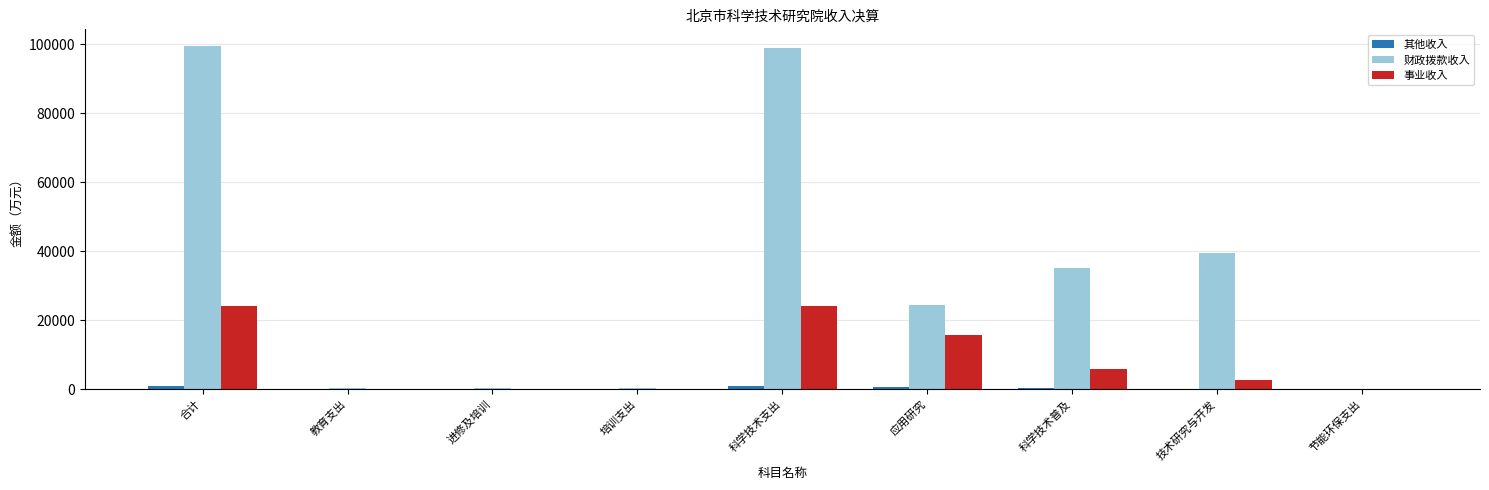

Is it true that 财政拨款收入 equals 149078.1 at 科学技术支出?

False